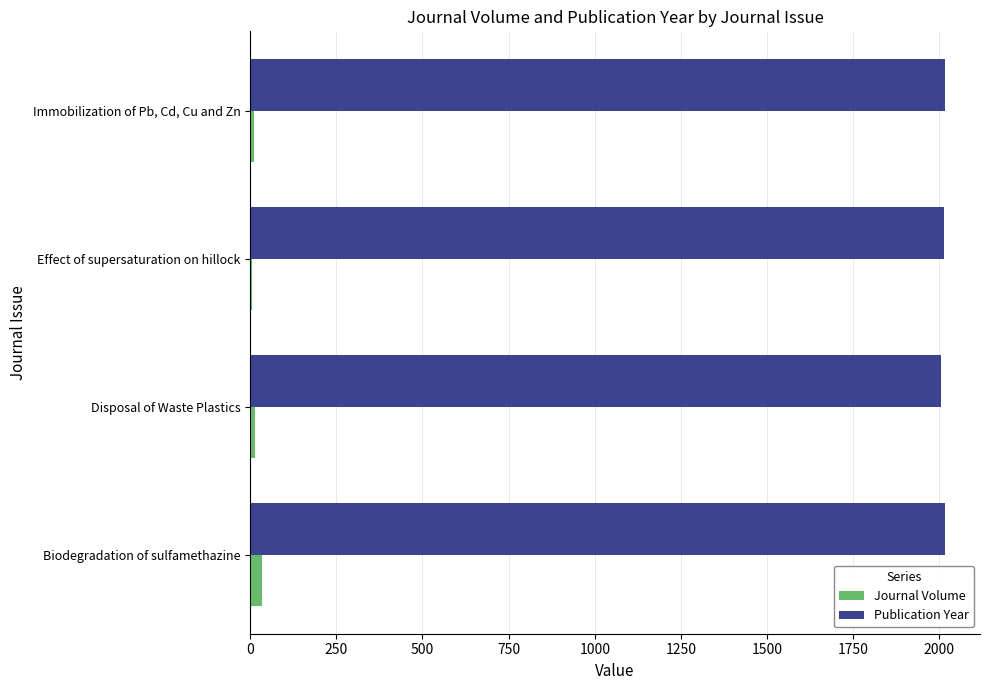

Is the value of Journal Volume at Disposal of Waste Plastics greater than the value of Publication Year at Biodegradation of sulfamethazine?

No